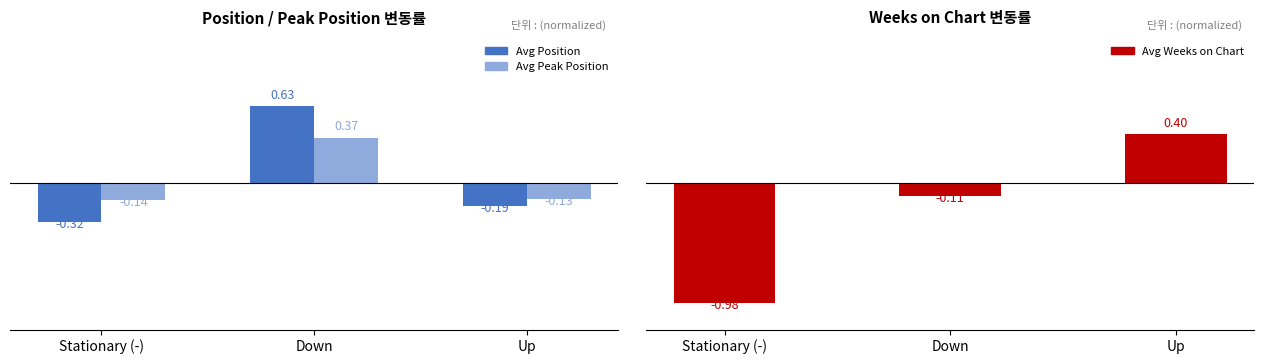

How many positive values does the Avg Weeks on Chart series have?

1